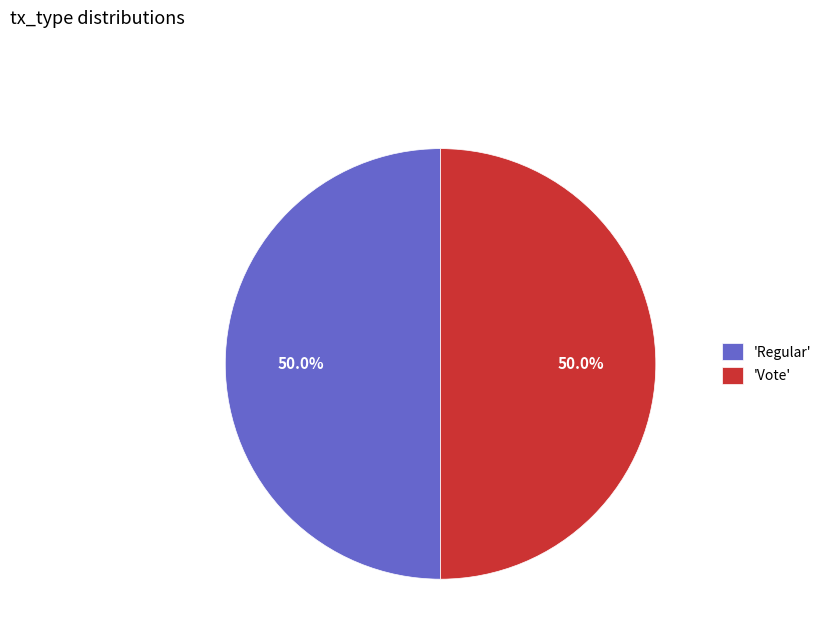

Combined, do 'Regular' and 'Vote' account for over 50%?

Yes